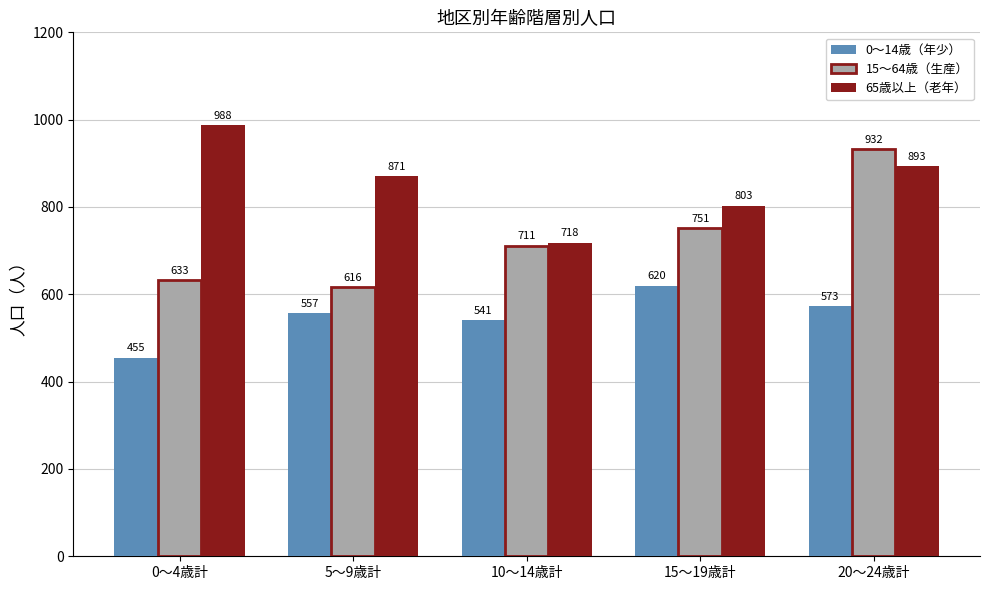

Rank the categories by 15～64歳（生産） value from highest to lowest.

20～24歳計, 15～19歳計, 10～14歳計, 0～4歳計, 5～9歳計